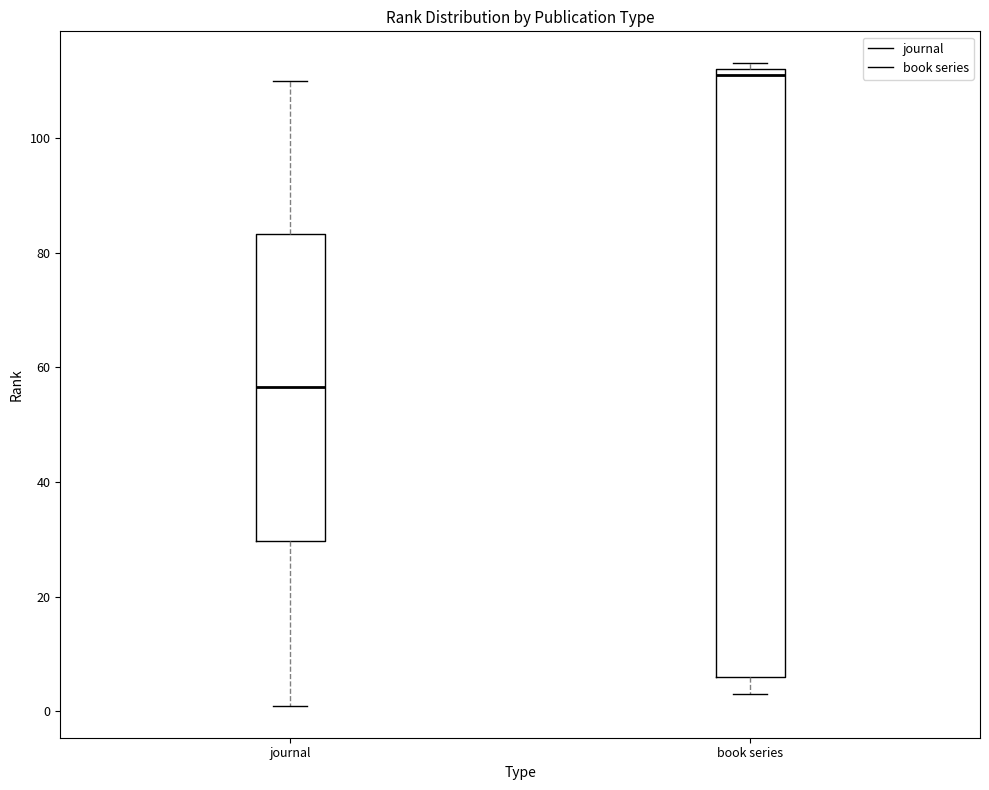

Comparing the boxes themselves (not the whiskers), which one is the tallest?

book series